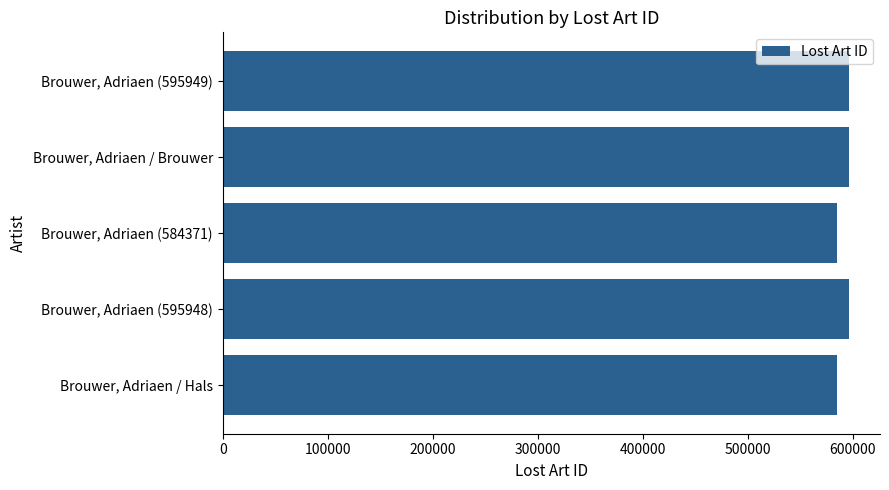

Rank the categories by value from lowest to highest.

Brouwer, Adriaen (584371), Brouwer, Adriaen / Hals, Brouwer, Adriaen (595948), Brouwer, Adriaen (595949), Brouwer, Adriaen / Brouwer